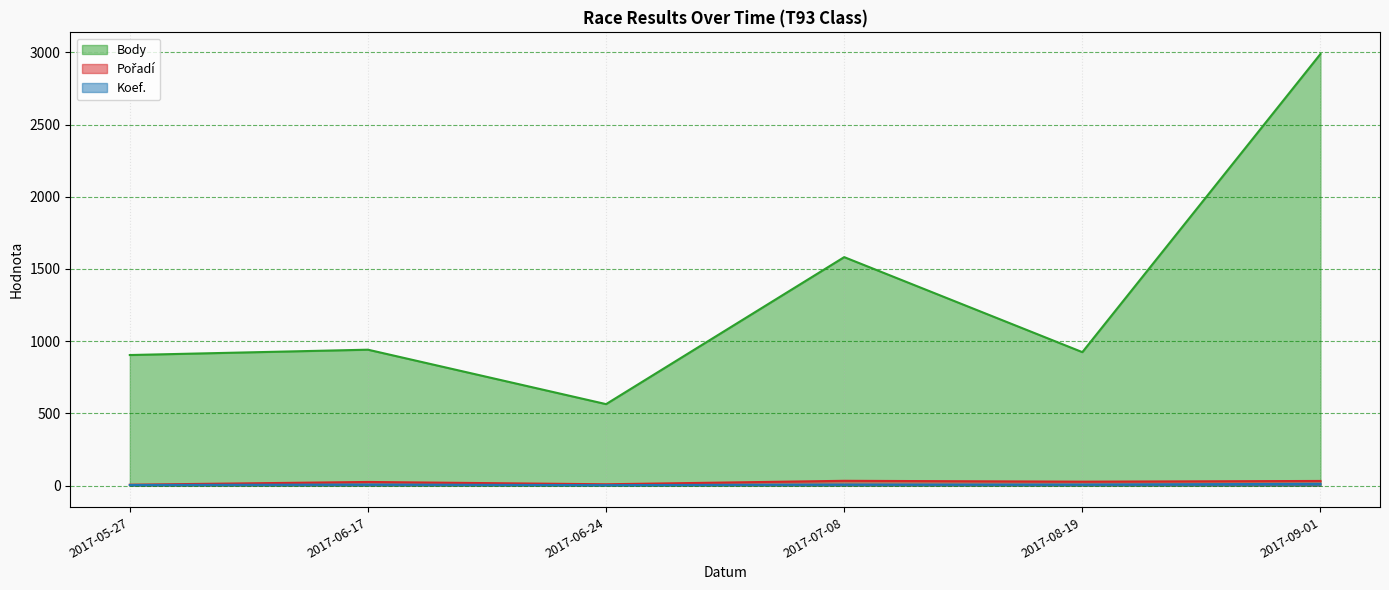

How many interior local valleys does the Pořadí series have?

2